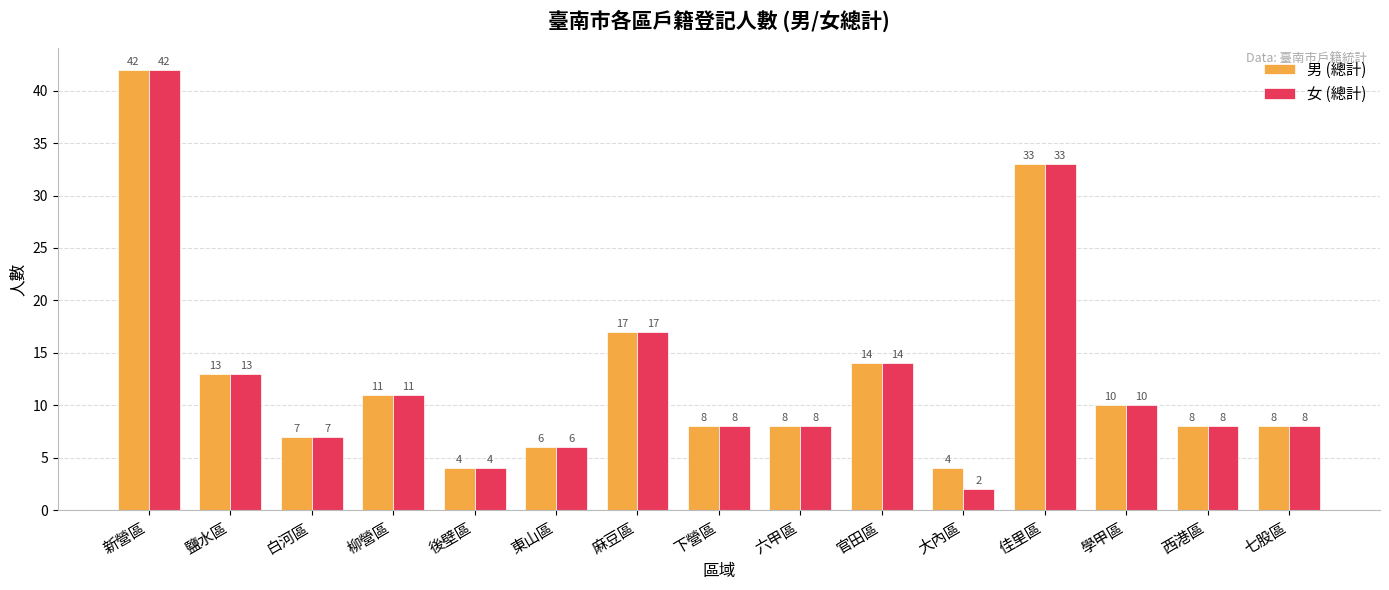

What is the difference between the maximum and minimum values in the 女 (總計) series?

40